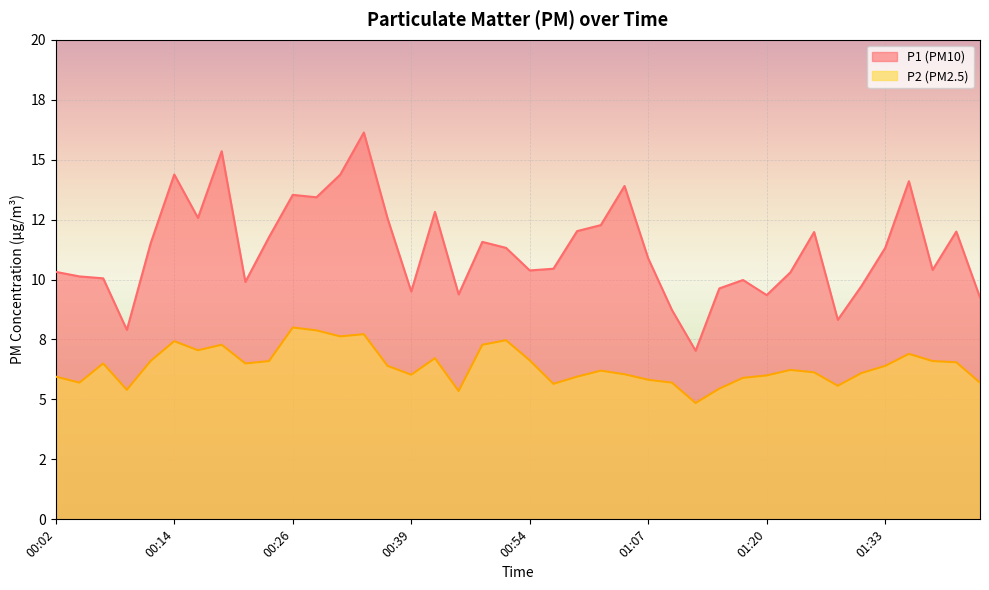

What is the difference between the maximum and second lowest values in the P1 series?

8.2